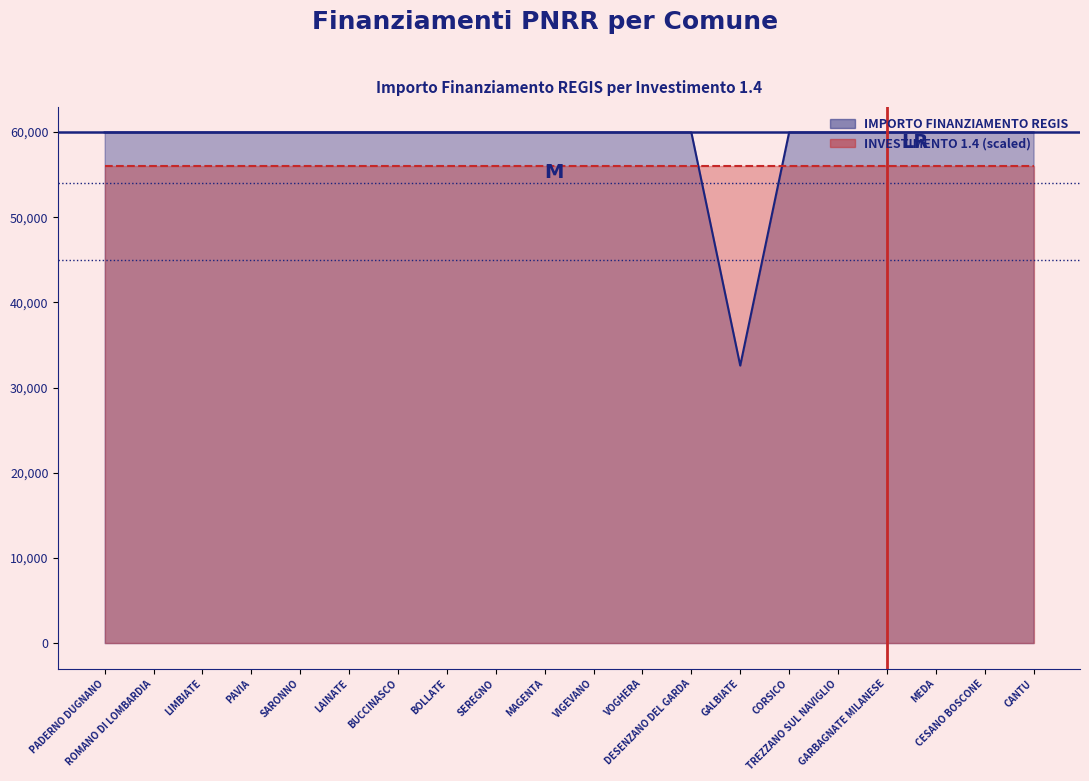

What is the approximate value at GARBAGNATE MILANESE?

59966